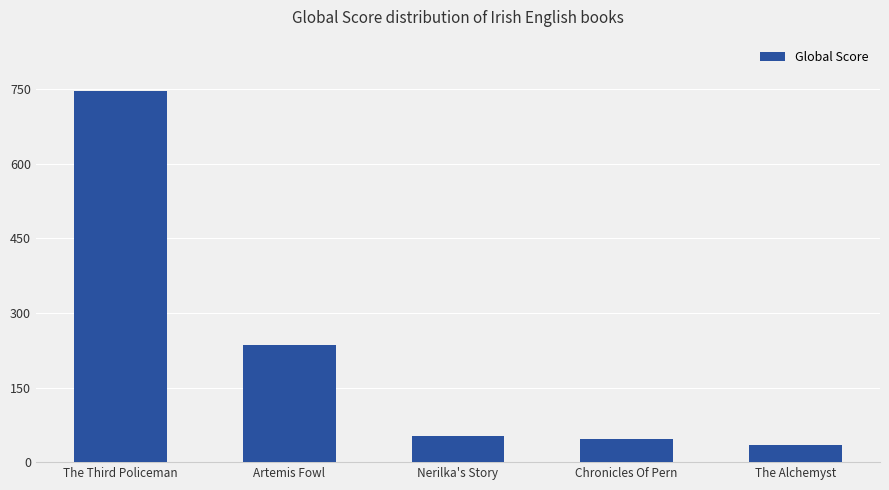

What is the change in value from The Third Policeman to Chronicles Of Pern?

-701